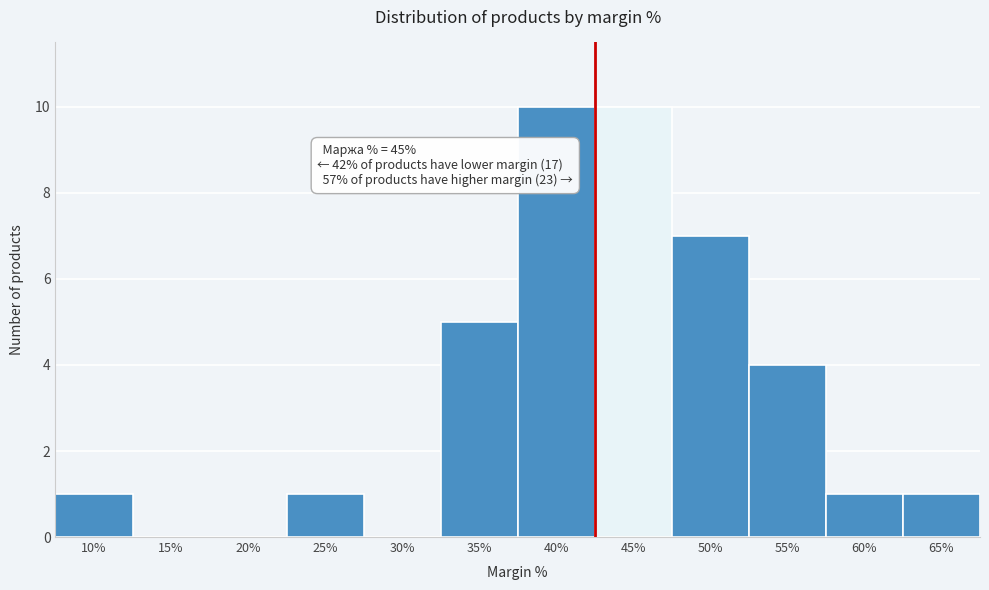

Reading left to right, transcribe all the data shown in this chart.

10%=1	15%=0	20%=0	25%=1	30%=0	35%=5	40%=10	45%=10	50%=7	55%=4	60%=1	65%=1